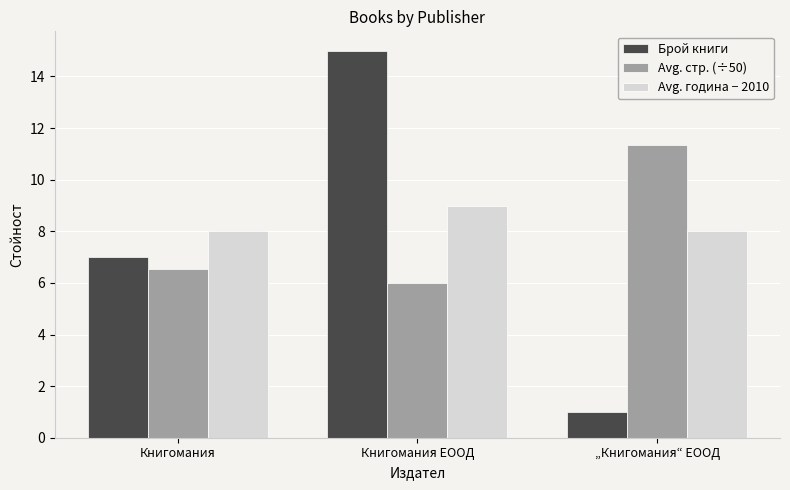

Between Книгомания and „Книгомания“ ЕООД, which series saw the biggest shift?

Брой книги